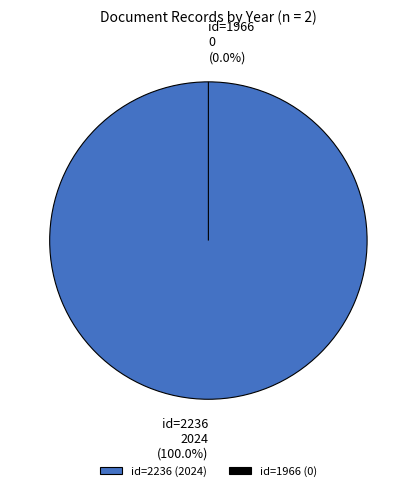

To the nearest percent, what is the difference between the largest and smallest slice percentages?

100%